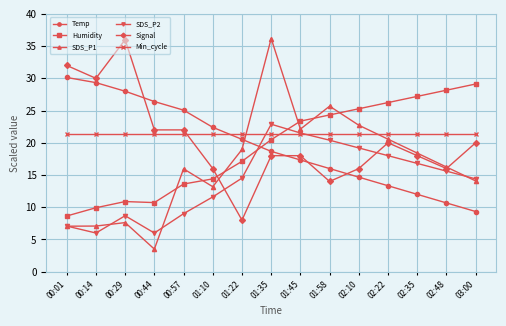

How many interior local peaks does the SDS_P2 series have?

2